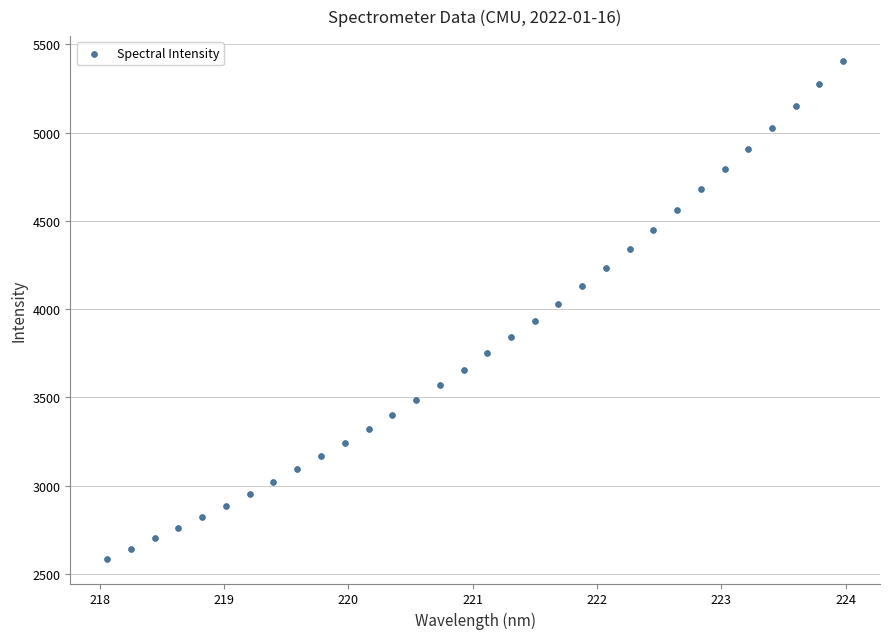

What is the range of X values (max minus min)?

5.9